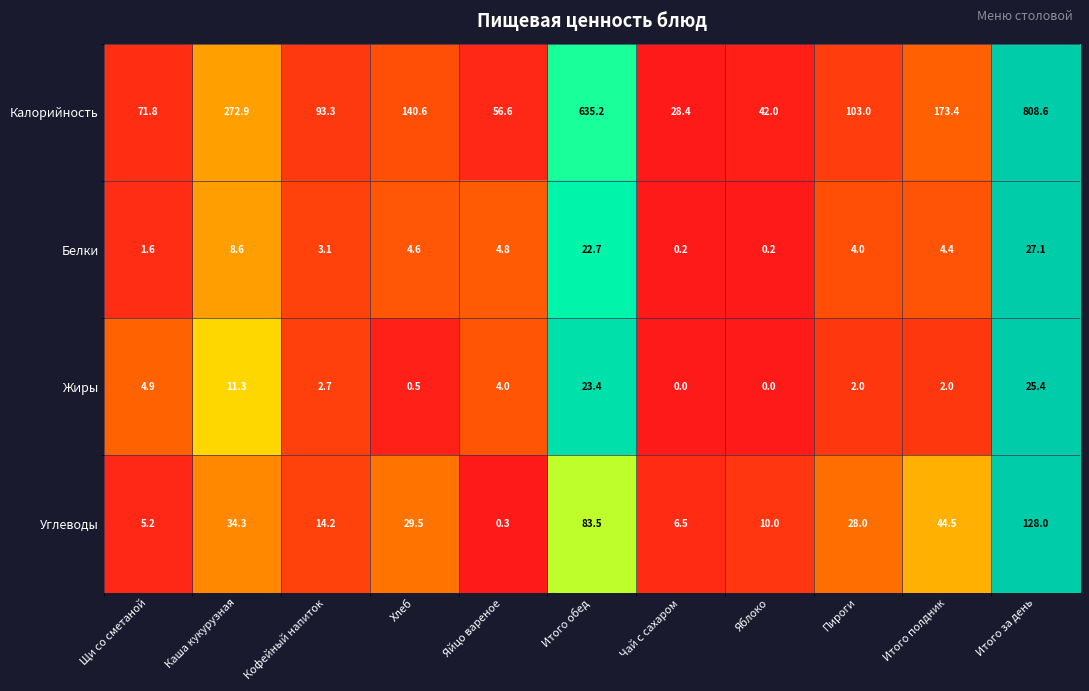

Is it true that Белки equals 0.2 at Яблоко?

True